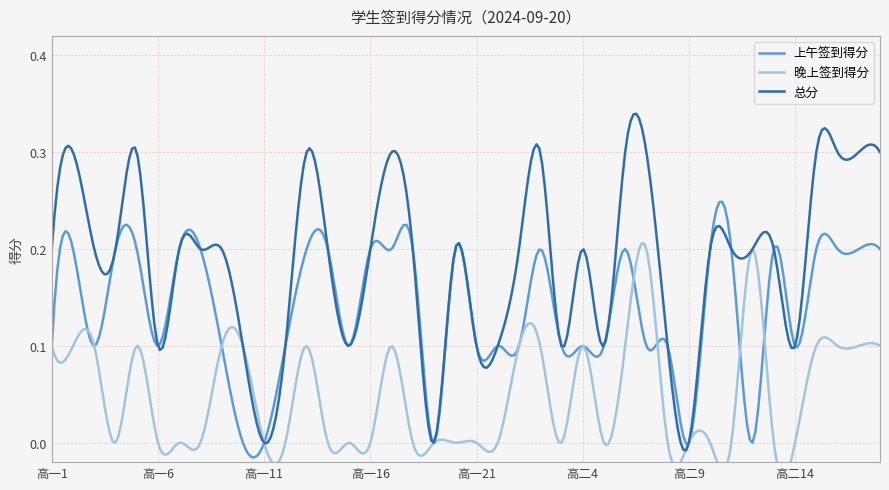

Is this an area chart (filled region under the line)?

No